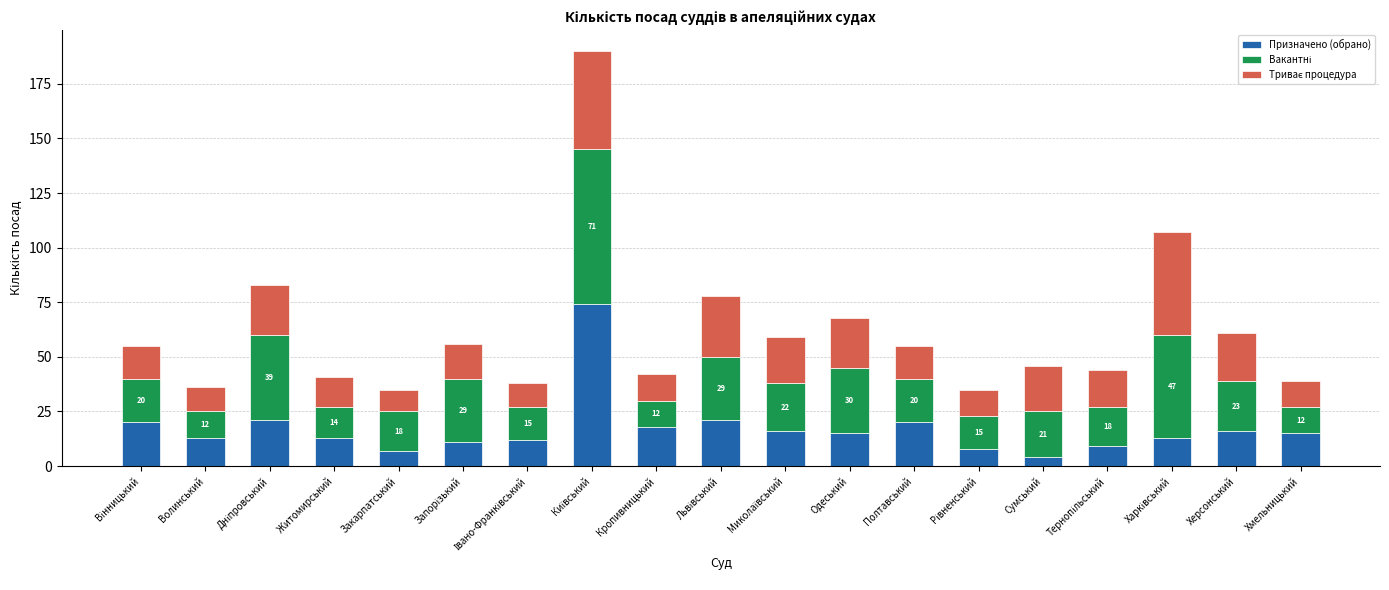

How many series are shown in this chart?

3